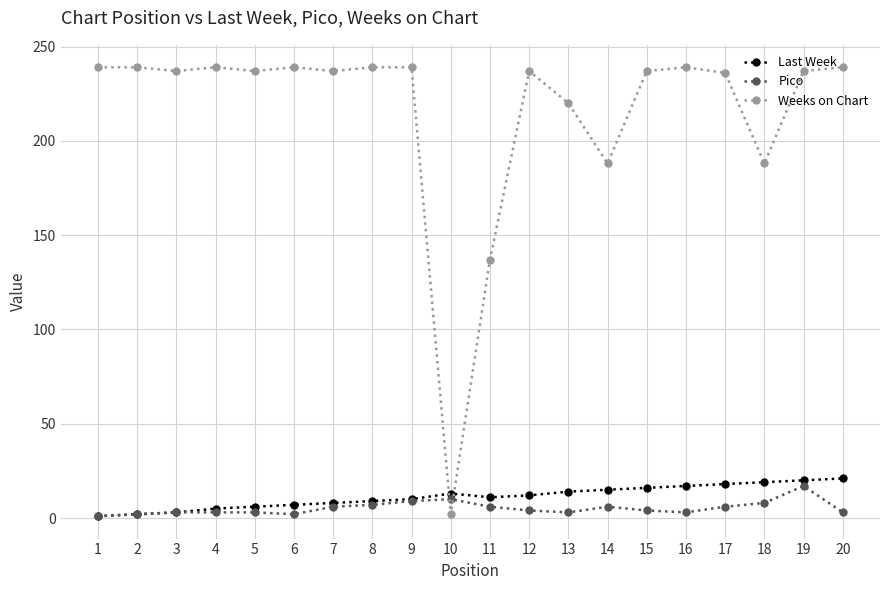

At which label is Weeks on Chart closest to 120?

11